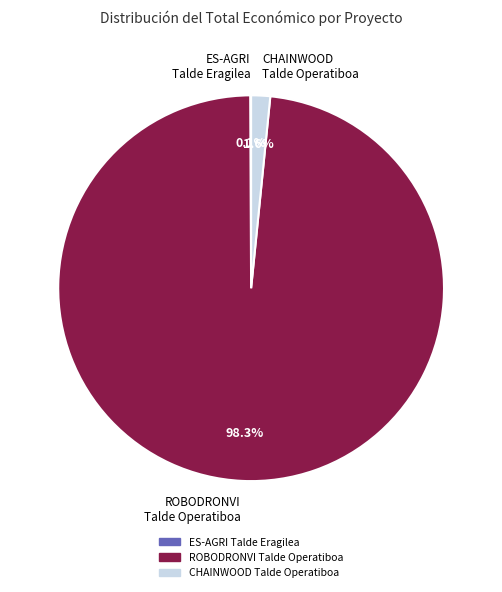

Is there a majority slice in this chart?

Yes